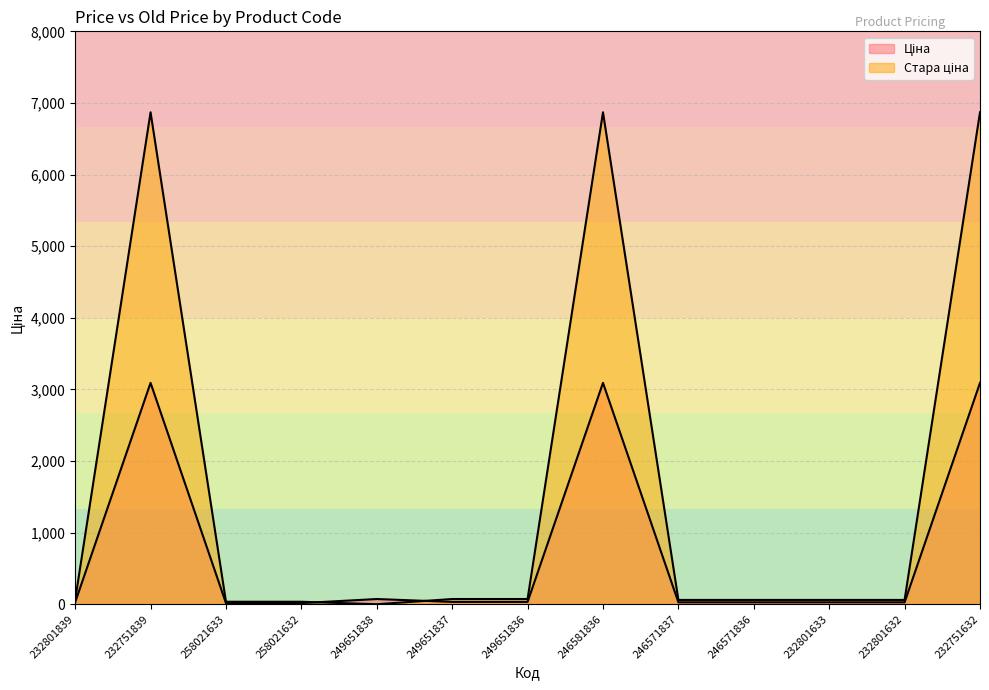

In Ціна, how many points are higher than both neighbors (excluding endpoints)?

3